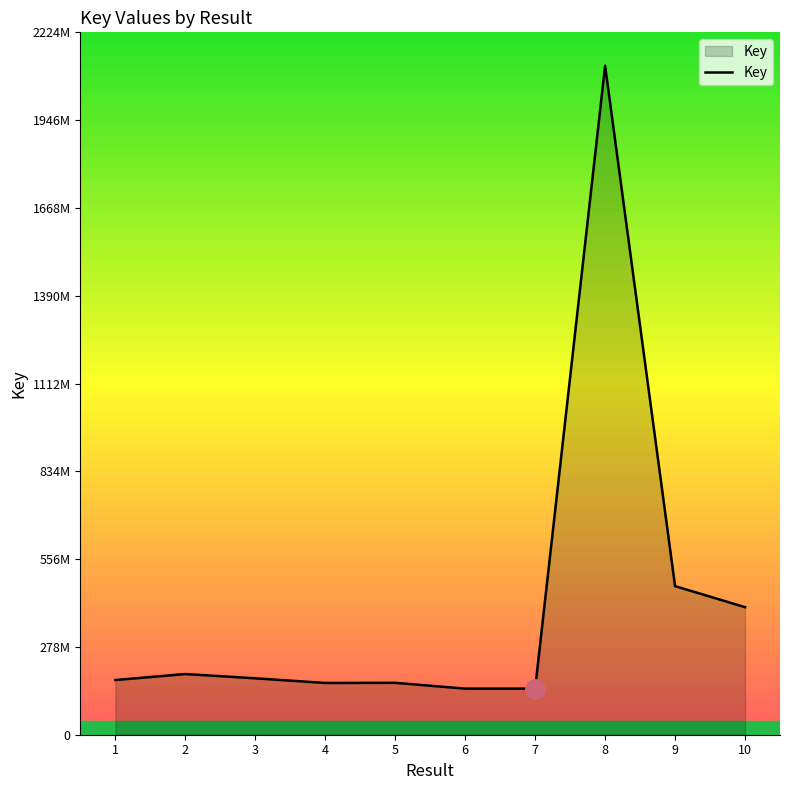

What is the difference between the values at 2 and 8?

1925991969